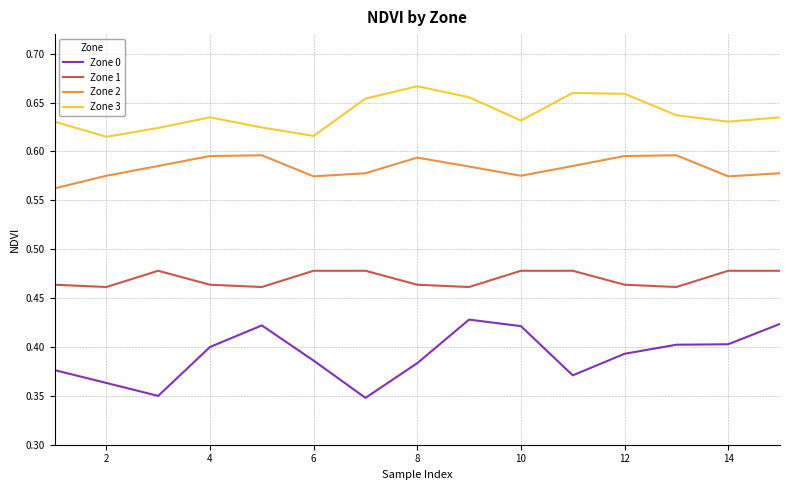

Rank the series by their average value, from highest to lowest.

Zone 3, Zone 2, Zone 1, Zone 0